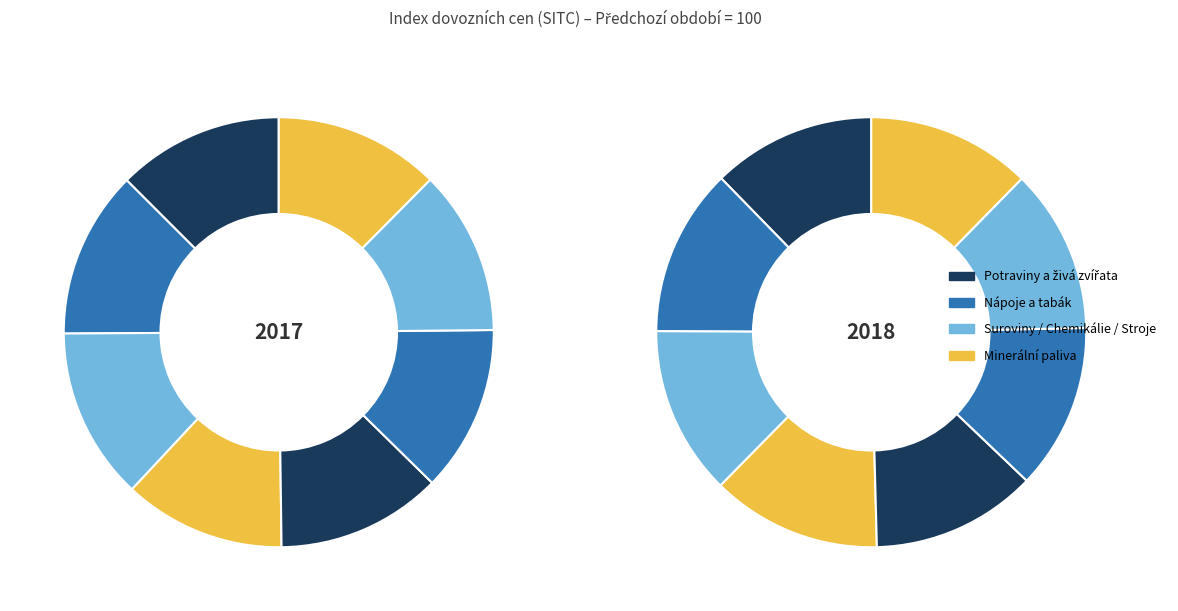

Which slice is the largest?

2